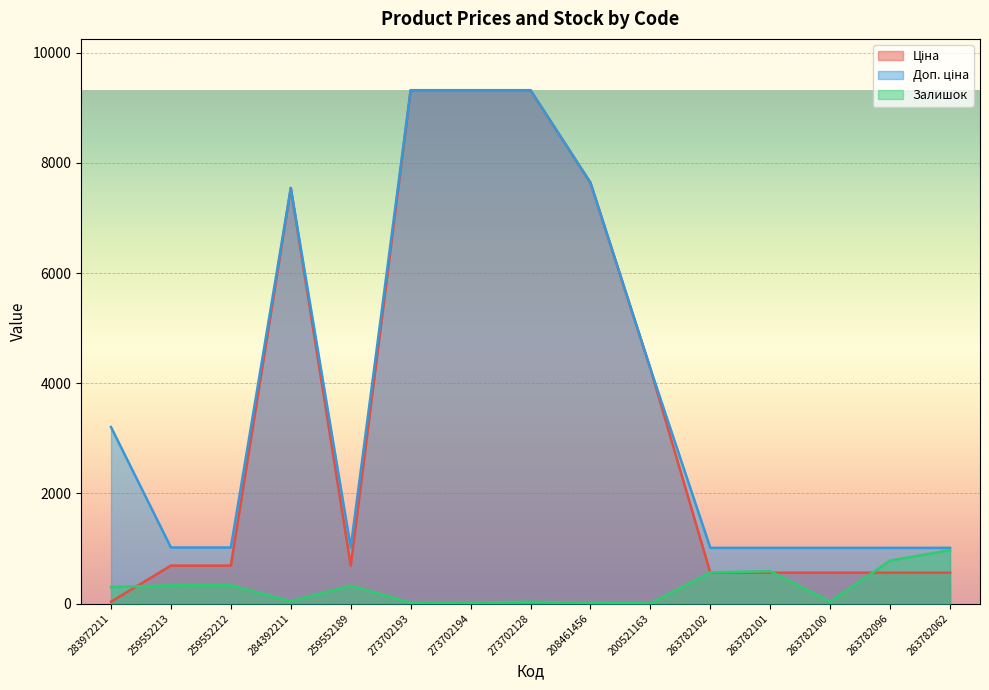

How many interior local valleys does the Залишок series have?

4